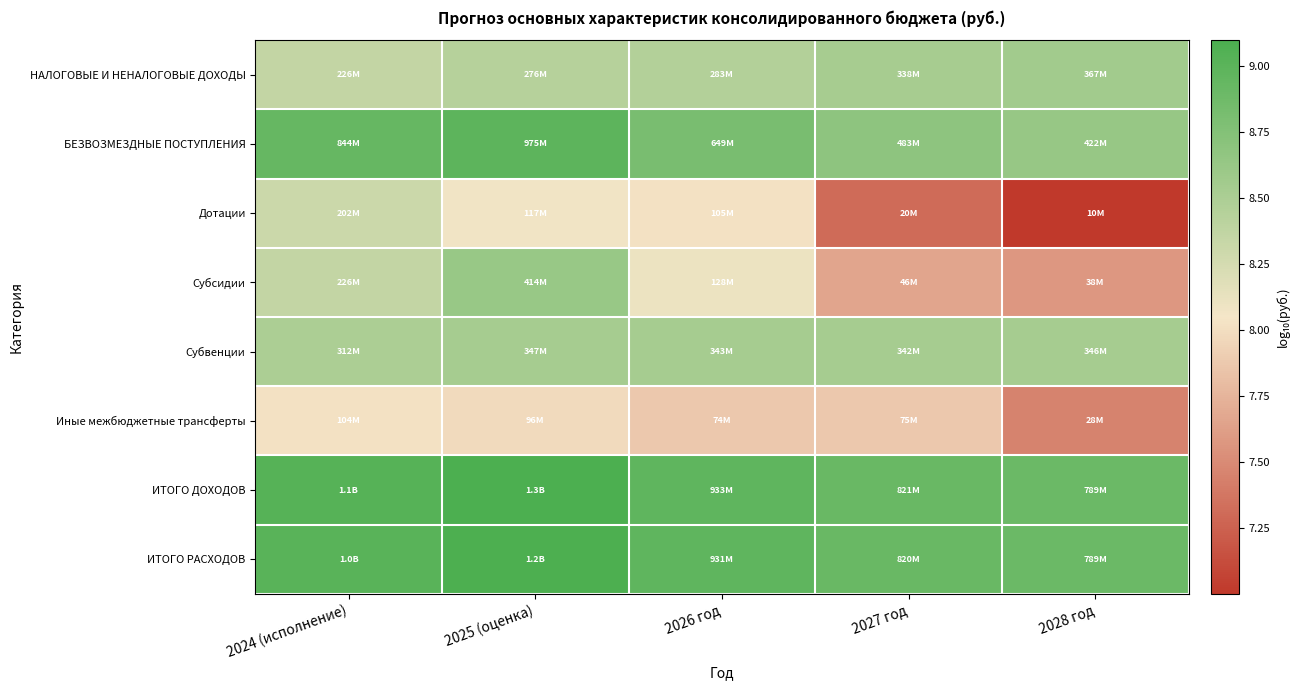

Reading left to right, transcribe all the data shown in this chart.

НАЛОГОВЫЕ И НЕНАЛОГОВЫЕ ДОХОДЫ: 2024 (исполнение)=8.4	2025 (оценка)=8.4	2026 год=8.5	2027 год=8.5	2028 год=8.6
БЕЗВОЗМЕЗДНЫЕ ПОСТУПЛЕНИЯ: 2024 (исполнение)=8.9	2025 (оценка)=9.0	2026 год=8.8	2027 год=8.7	2028 год=8.6
Дотации: 2024 (исполнение)=8.3	2025 (оценка)=8.1	2026 год=8.0	2027 год=7.3	2028 год=7.0
Субсидии: 2024 (исполнение)=8.4	2025 (оценка)=8.6	2026 год=8.1	2027 год=7.7	2028 год=7.6
Субвенции: 2024 (исполнение)=8.5	2025 (оценка)=8.5	2026 год=8.5	2027 год=8.5	2028 год=8.5
Иные межбюджетные трансферты: 2024 (исполнение)=8.0	2025 (оценка)=8.0	2026 год=7.9	2027 год=7.9	2028 год=7.5
ИТОГО ДОХОДОВ: 2024 (исполнение)=9.0	2025 (оценка)=9.1	2026 год=9.0	2027 год=8.9	2028 год=8.9
ИТОГО РАСХОДОВ: 2024 (исполнение)=9.0	2025 (оценка)=9.1	2026 год=9.0	2027 год=8.9	2028 год=8.9